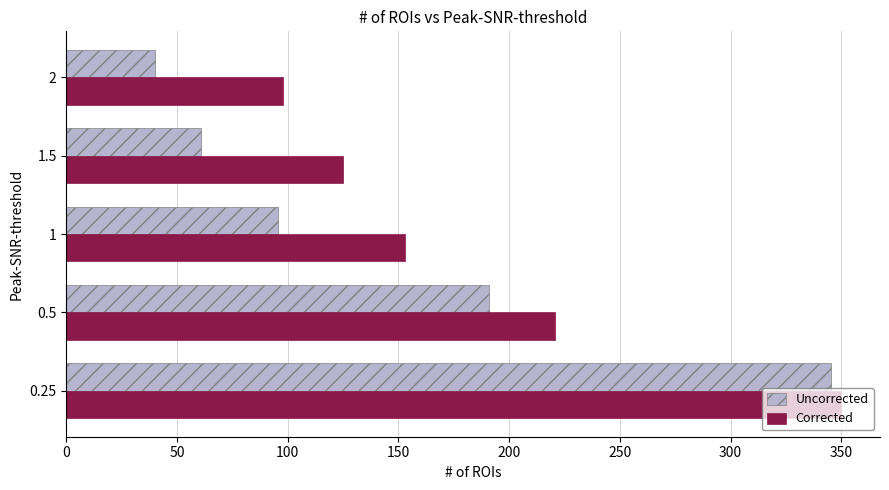

What is the difference between the second highest and minimum values in the Corrected series?

123.2